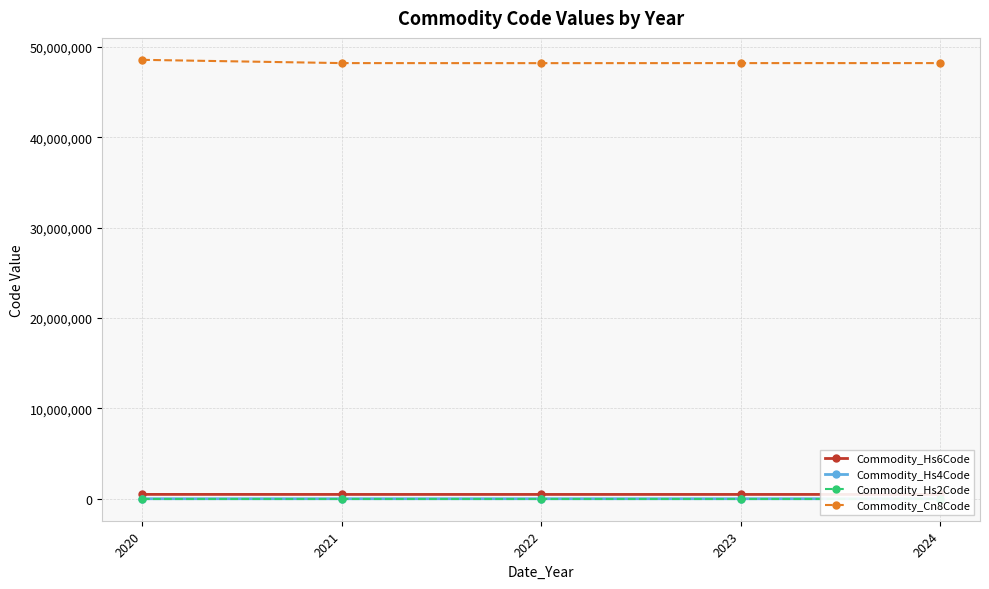

Is it true that Commodity_Cn8Code equals 48213808.0 at 2022?

True